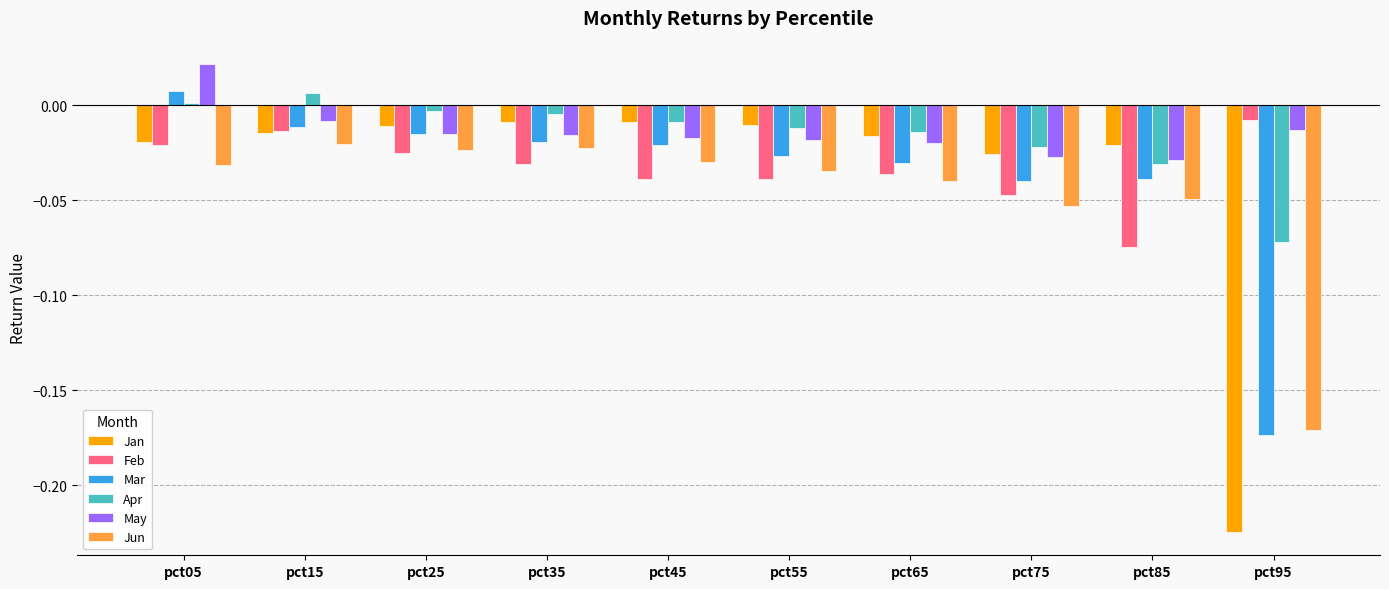

How many groups of bars are there?

10